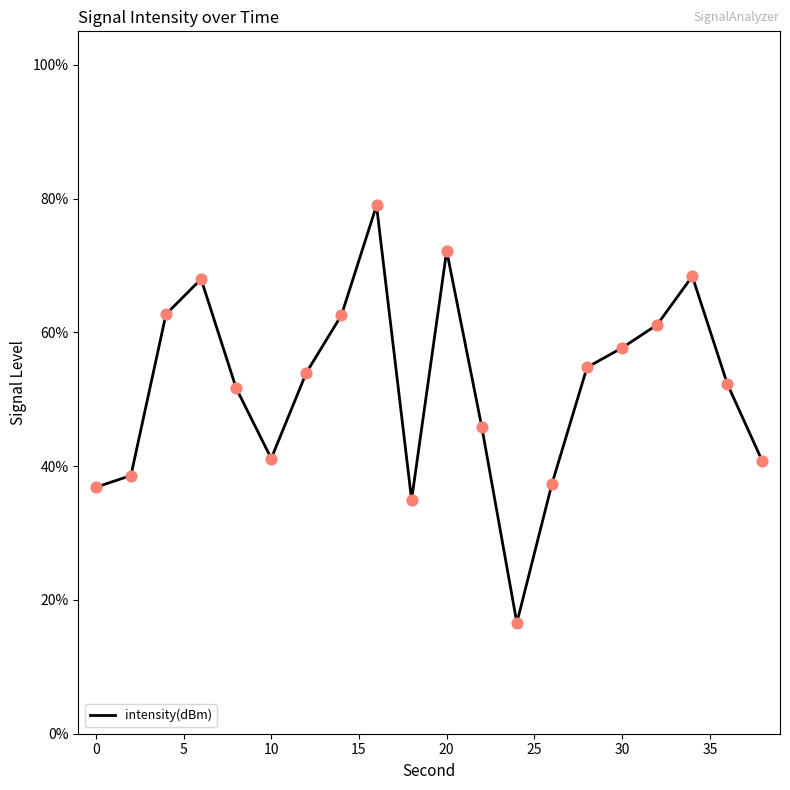

What is the greatest value displayed?

79.0